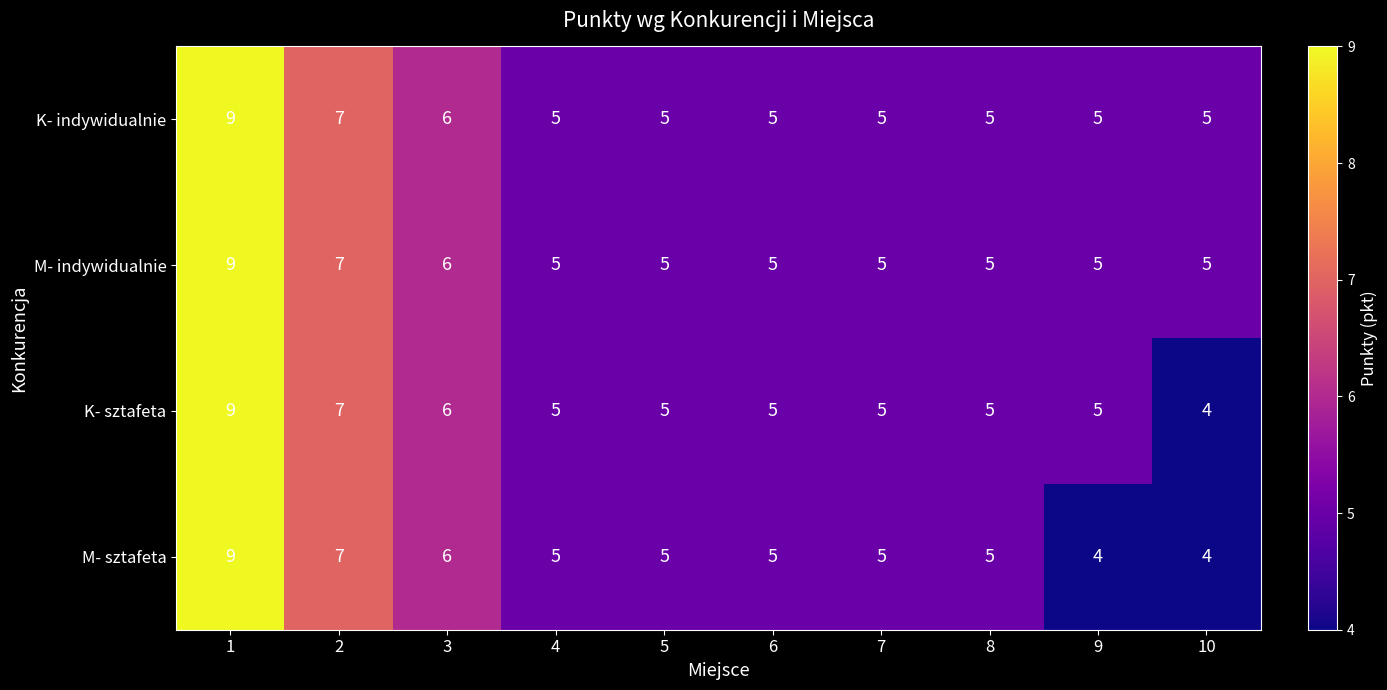

What is the average value of the K- indywidualnie series?

6